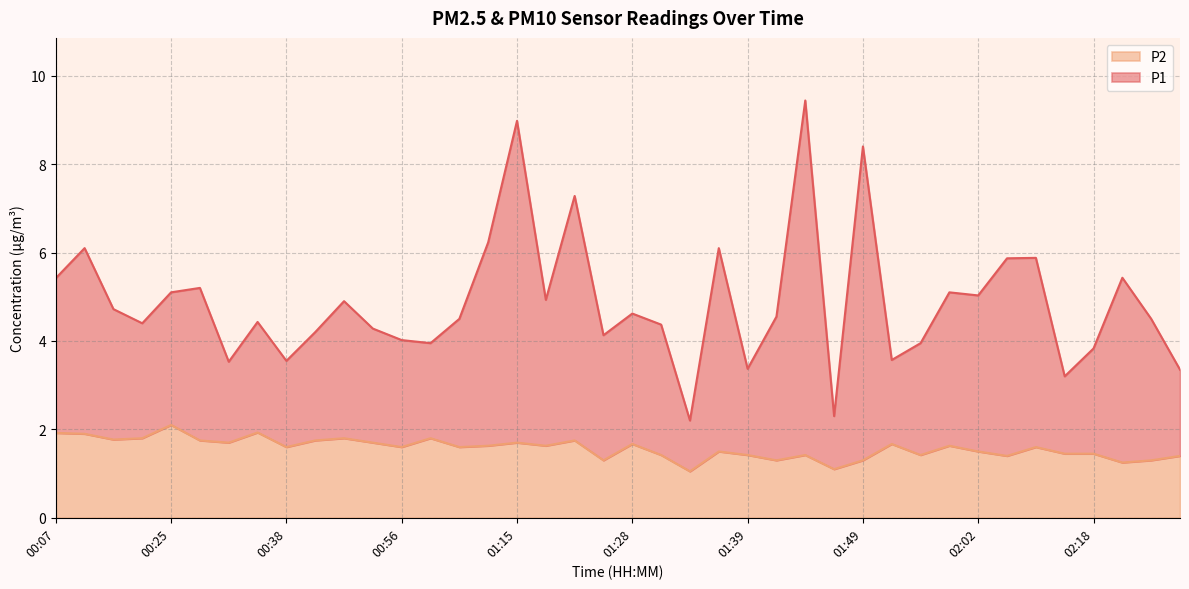

True or false: P1 has a value of 8.4 at 01:18.

False